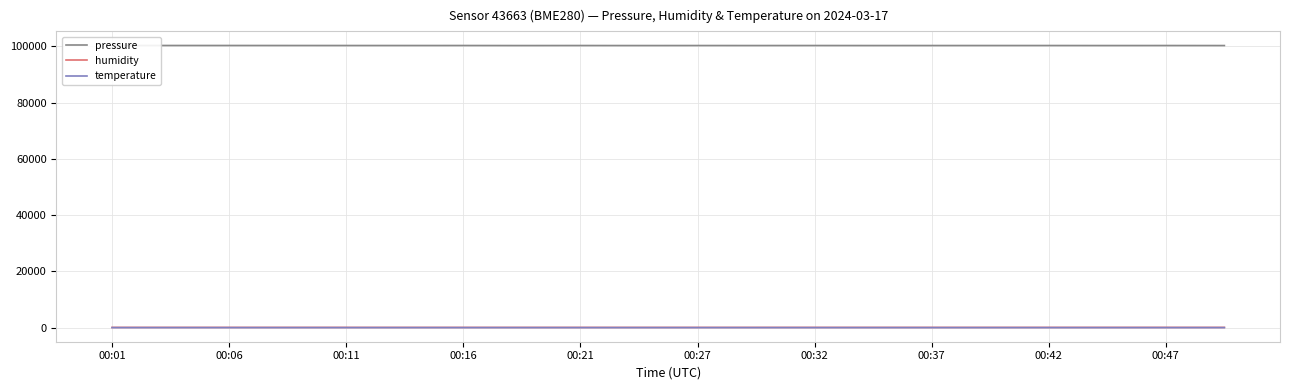

What is the greatest value displayed?

100278.7